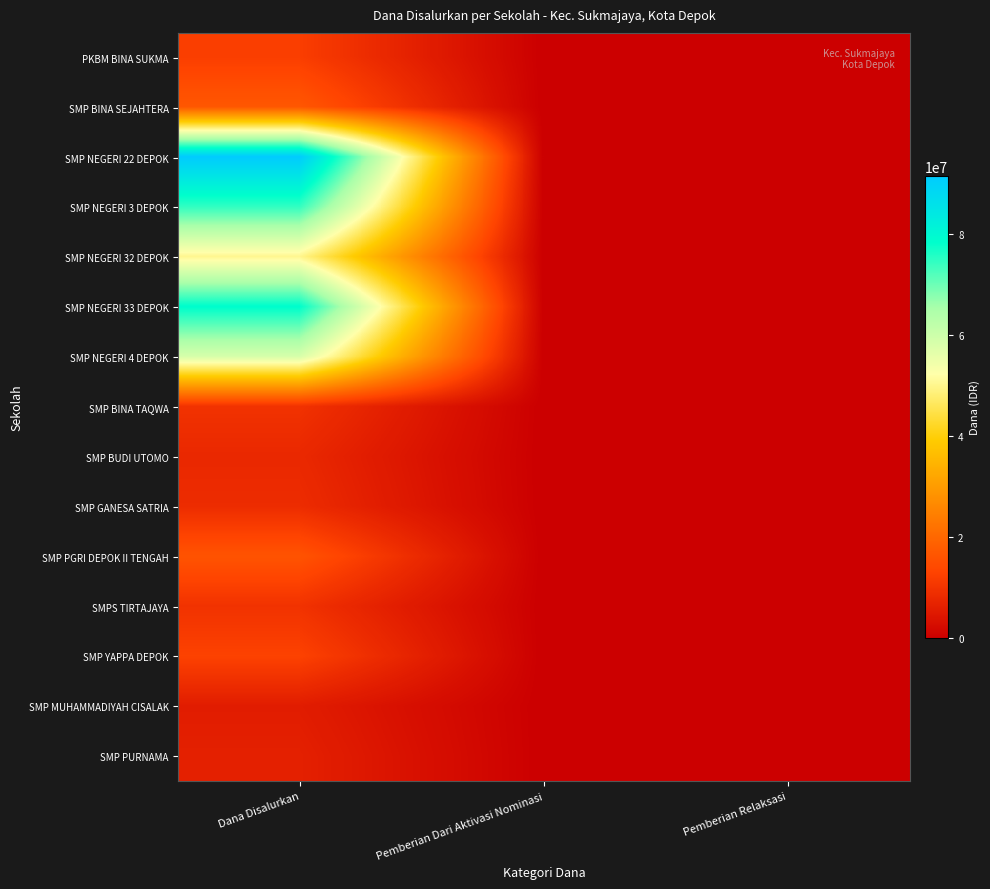

Which series has the largest total across all categories?

SMP NEGERI 22 DEPOK